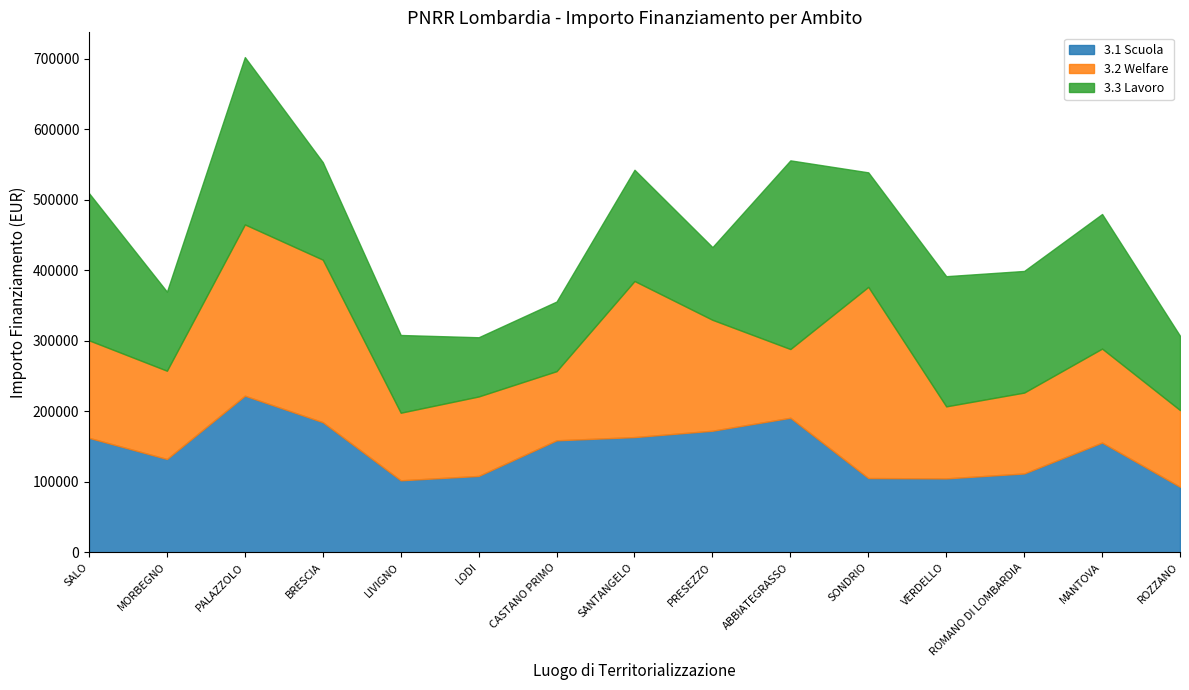

Does the chart have visible grid lines?

No